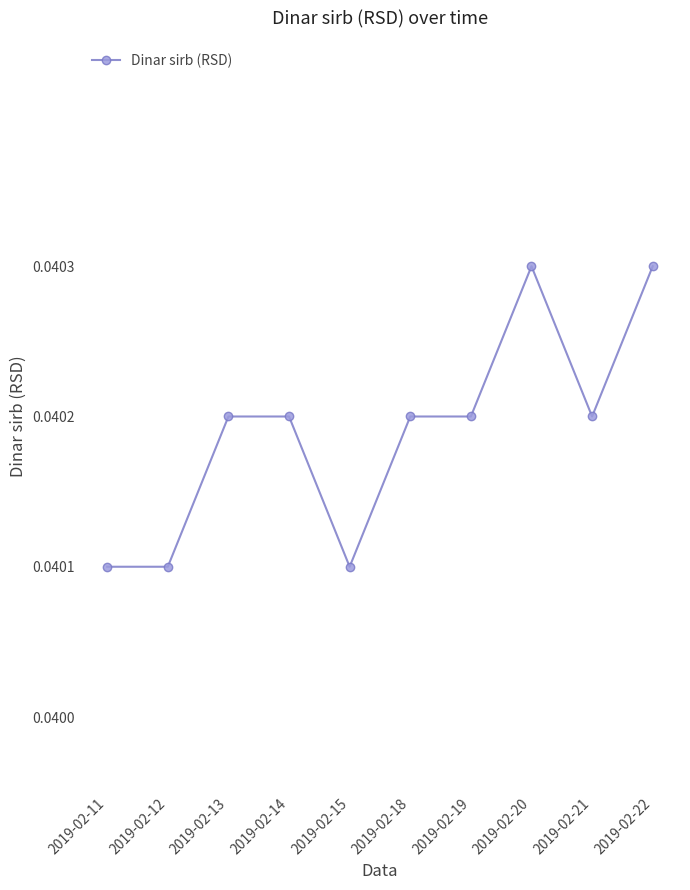

How many values are between 0 and 1?

10